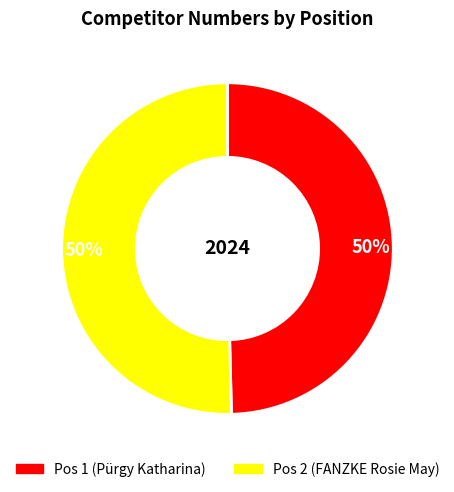

To the nearest percent, what is the average slice percentage?

50%